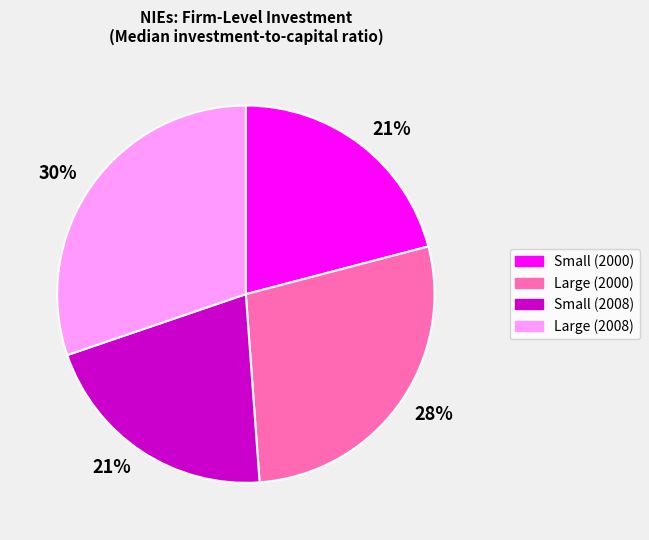

To the nearest percent, what is the combined percentage of Small (2008) and Small (2000)?

42%